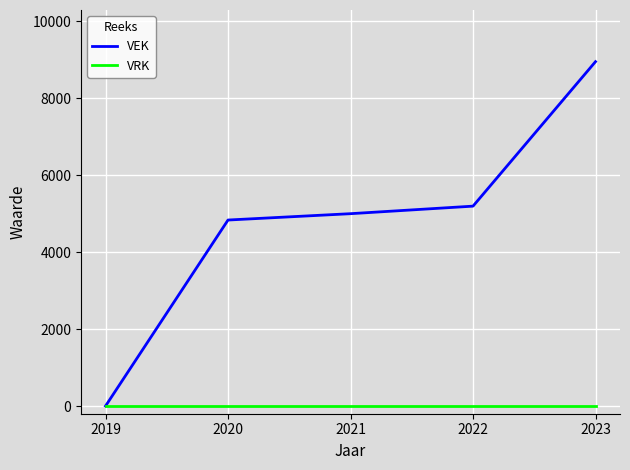

At which category is the sum across all series the highest?

2023